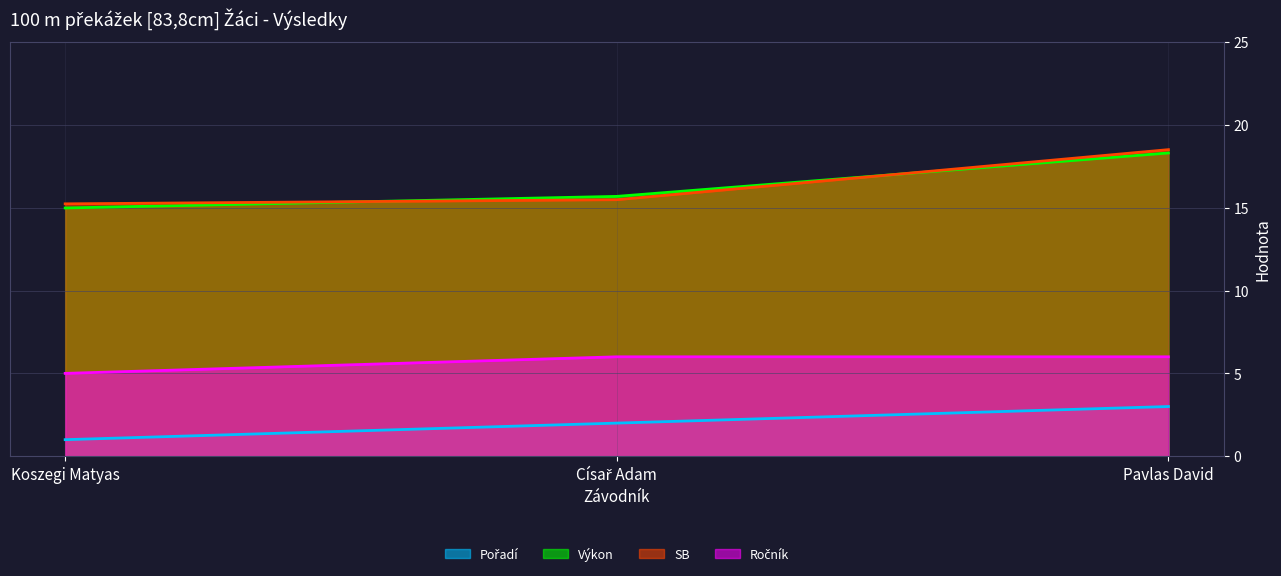

Reading left to right, transcribe all the data shown in this chart.

Pořadí: Koszegi Matyas=1.0	Císař Adam=2.0	Pavlas David=3.0
Výkon: Koszegi Matyas=15.0	Císař Adam=15.7	Pavlas David=18.3
SB: Koszegi Matyas=15.2	Císař Adam=15.5	Pavlas David=18.5
Ročník: Koszegi Matyas=5.0	Císař Adam=6.0	Pavlas David=6.0